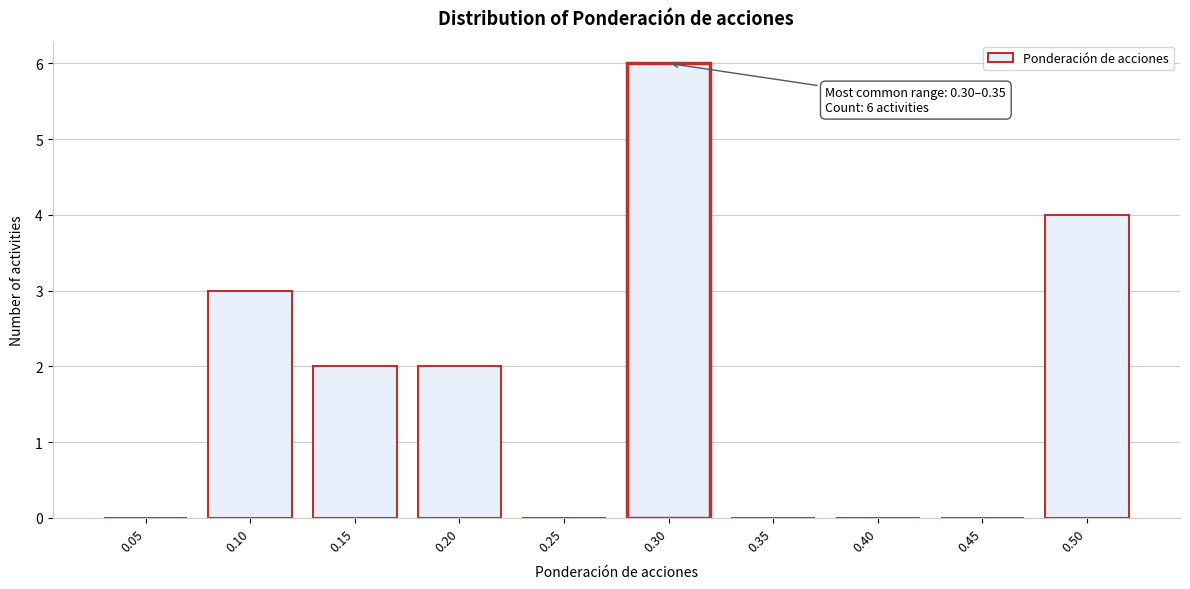

Reading left to right, transcribe all the data shown in this chart.

0.05=0	0.10=3	0.15=2	0.20=2	0.25=0	0.30=6	0.35=0	0.40=0	0.45=0	0.50=4